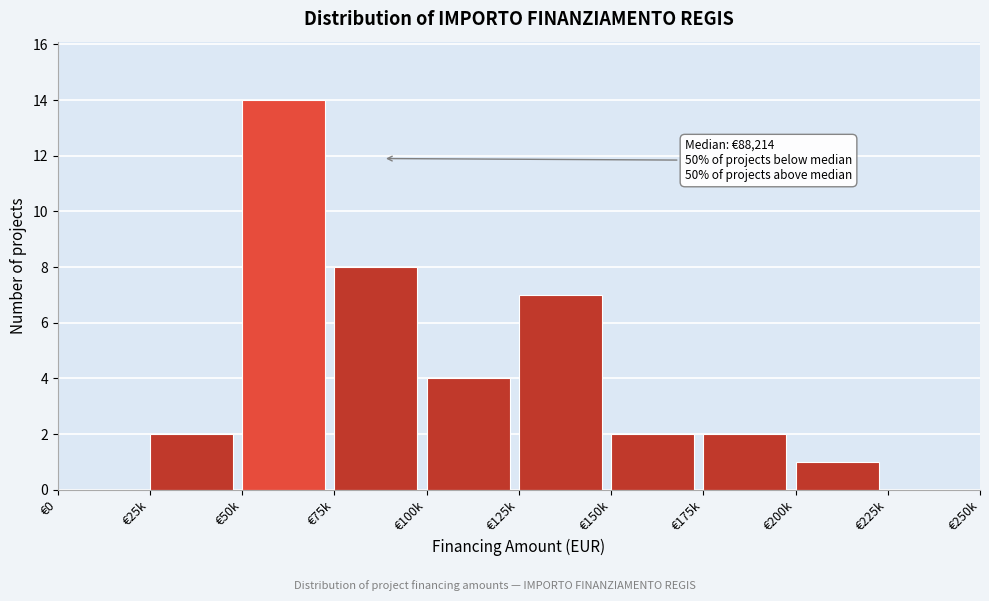

Reading left to right, transcribe all the data shown in this chart.

€0=0	€25k=2	€50k=14	€75k=8	€100k=4	€125k=7	€150k=2	€175k=2	€200k=1	€225k=0